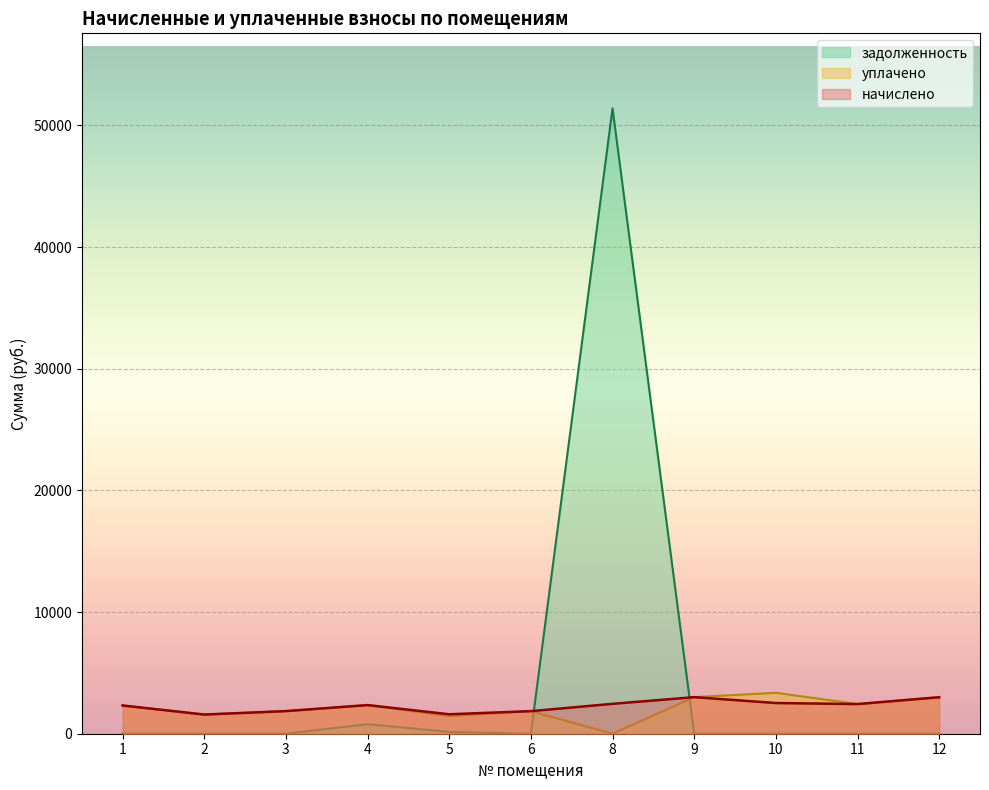

How many values in the начислено series are below 2353?

5